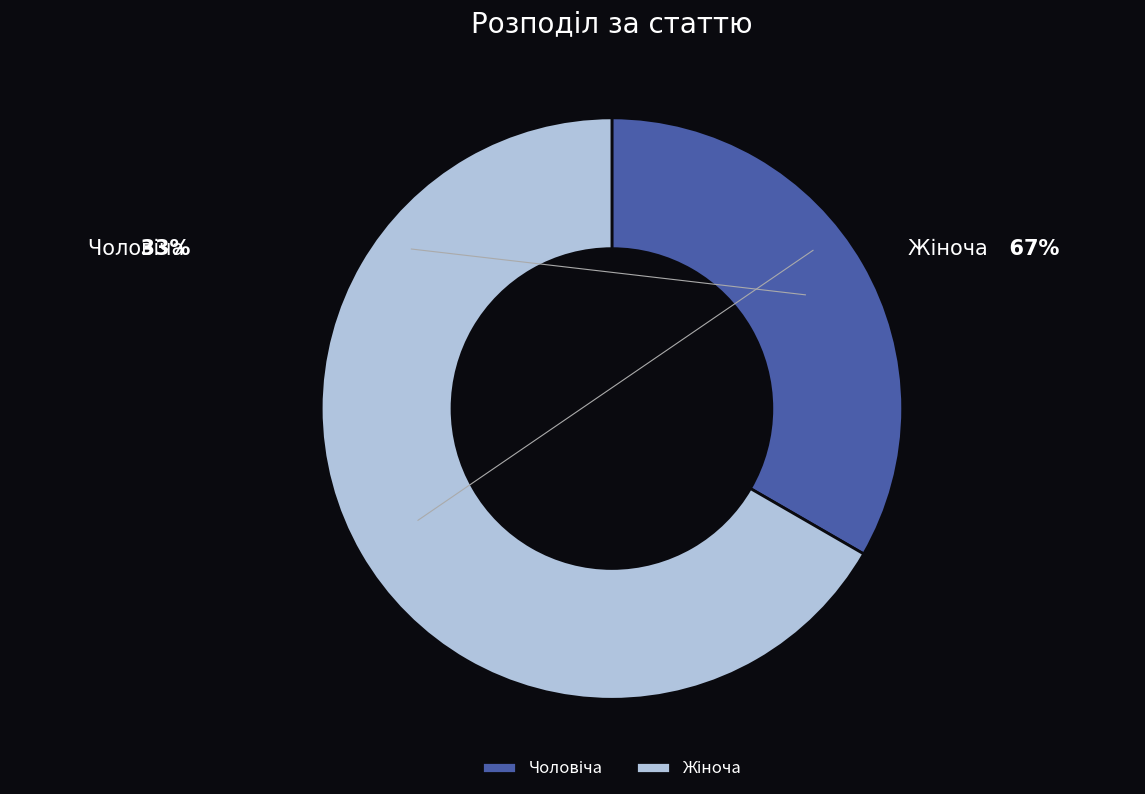

How many segments does this pie chart have?

2